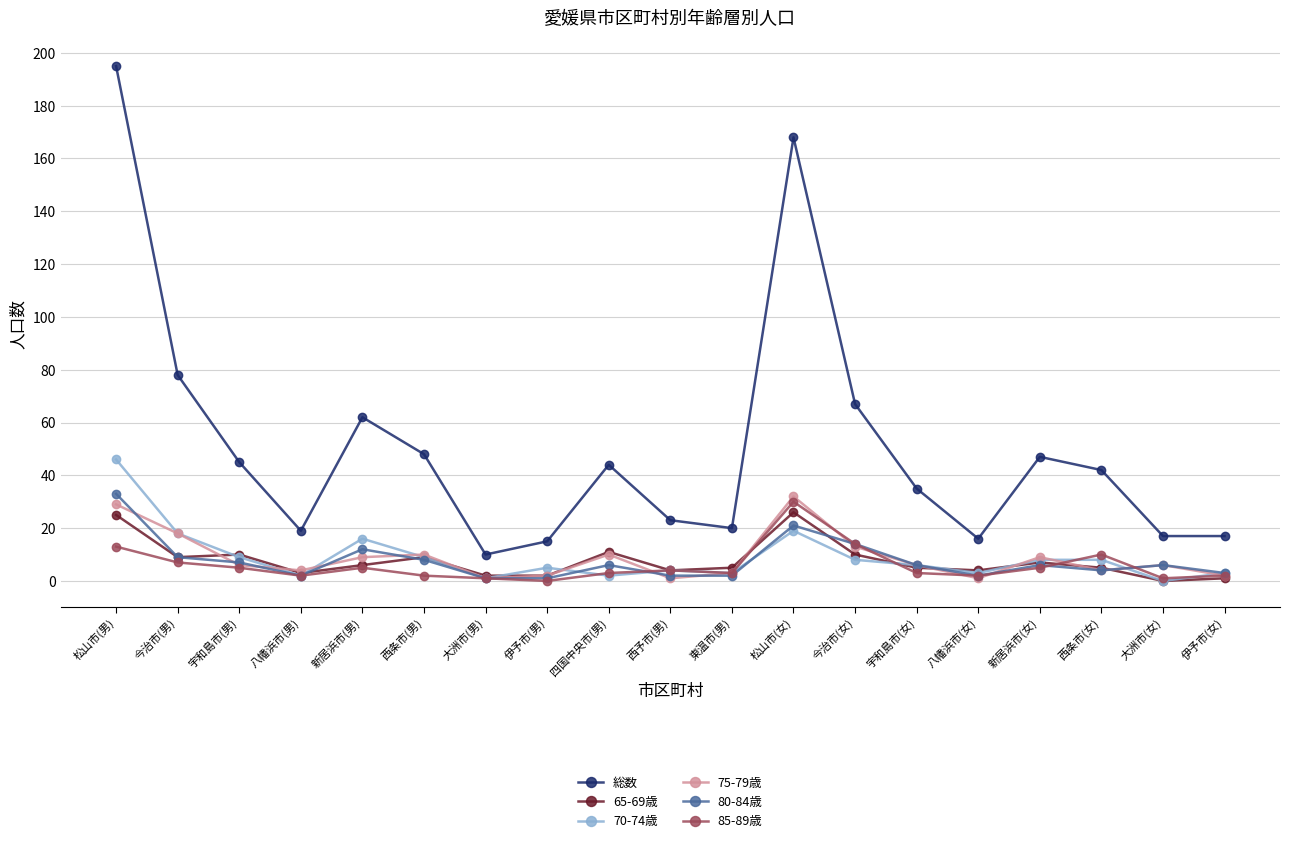

In 75-79歳, how many points are lower than both neighbors (excluding endpoints)?

5